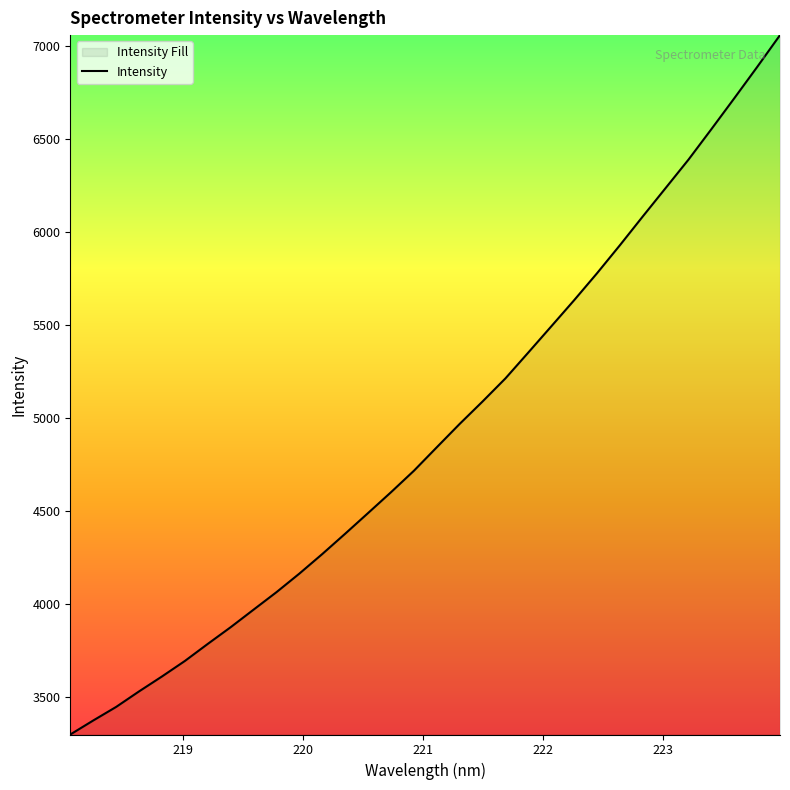

What is the difference between the second highest and second lowest values?

3514.8